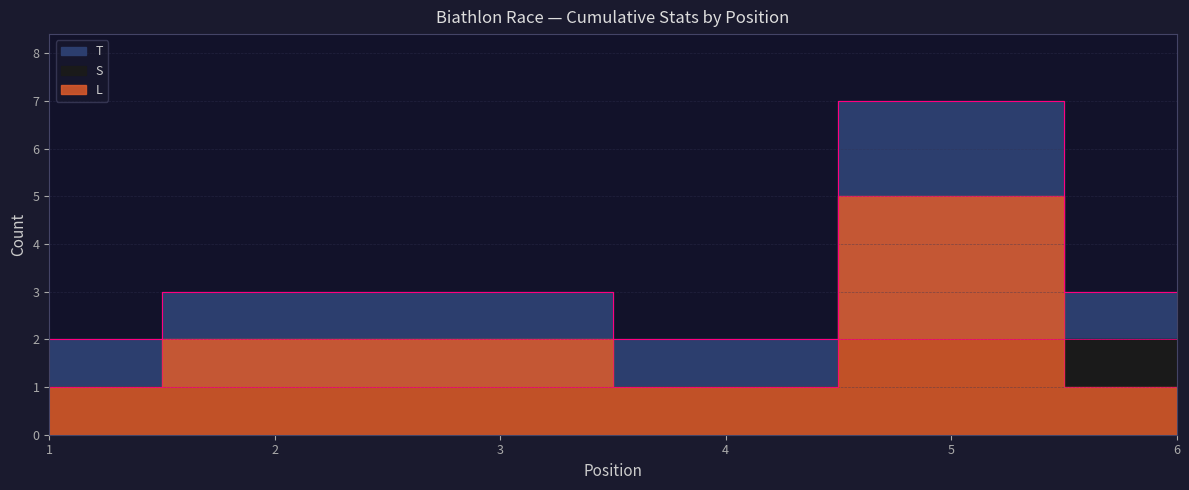

Which series has the largest range (max minus min)?

T